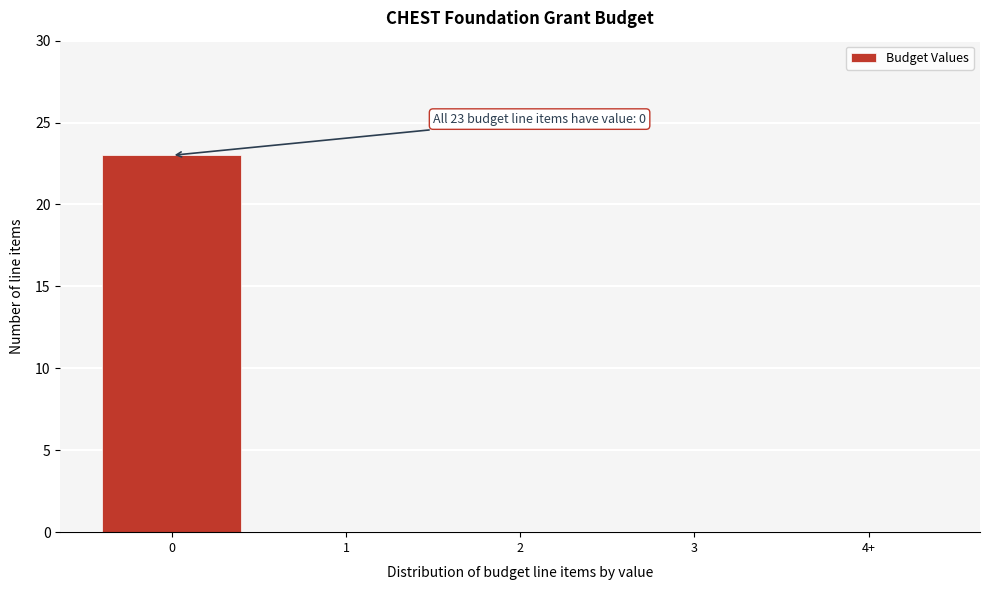

Reading right to left, what are all the values shown in this chart?

4+=0	3=0	2=0	1=0	0=23